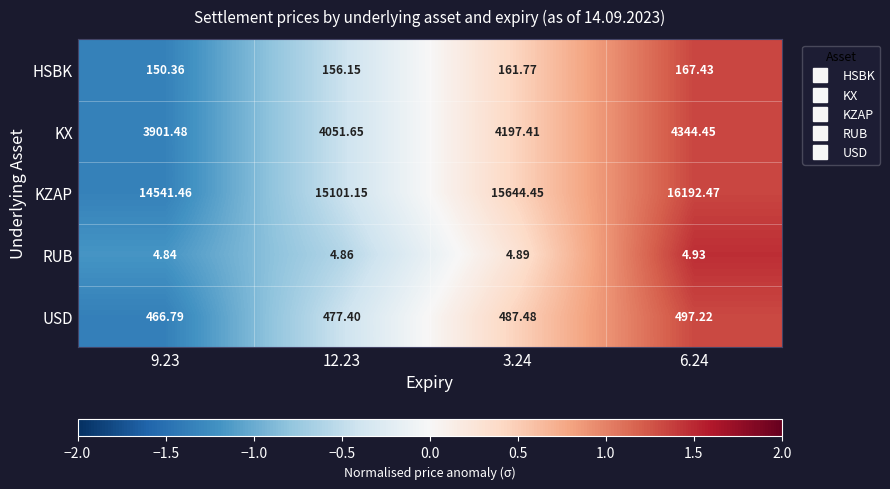

Between 9.23 and 3.24, which series saw the biggest shift?

KZAP